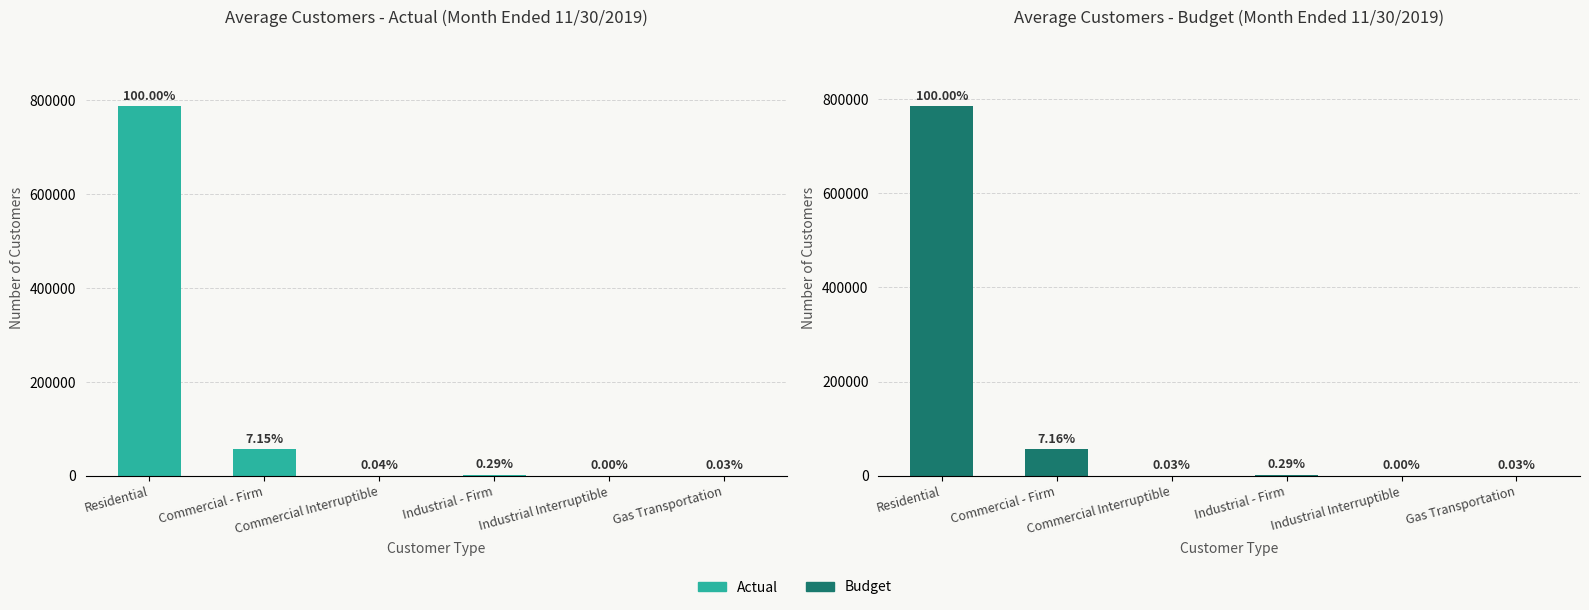

Between Industrial Interruptible and Commercial - Firm, which is larger?

Commercial - Firm